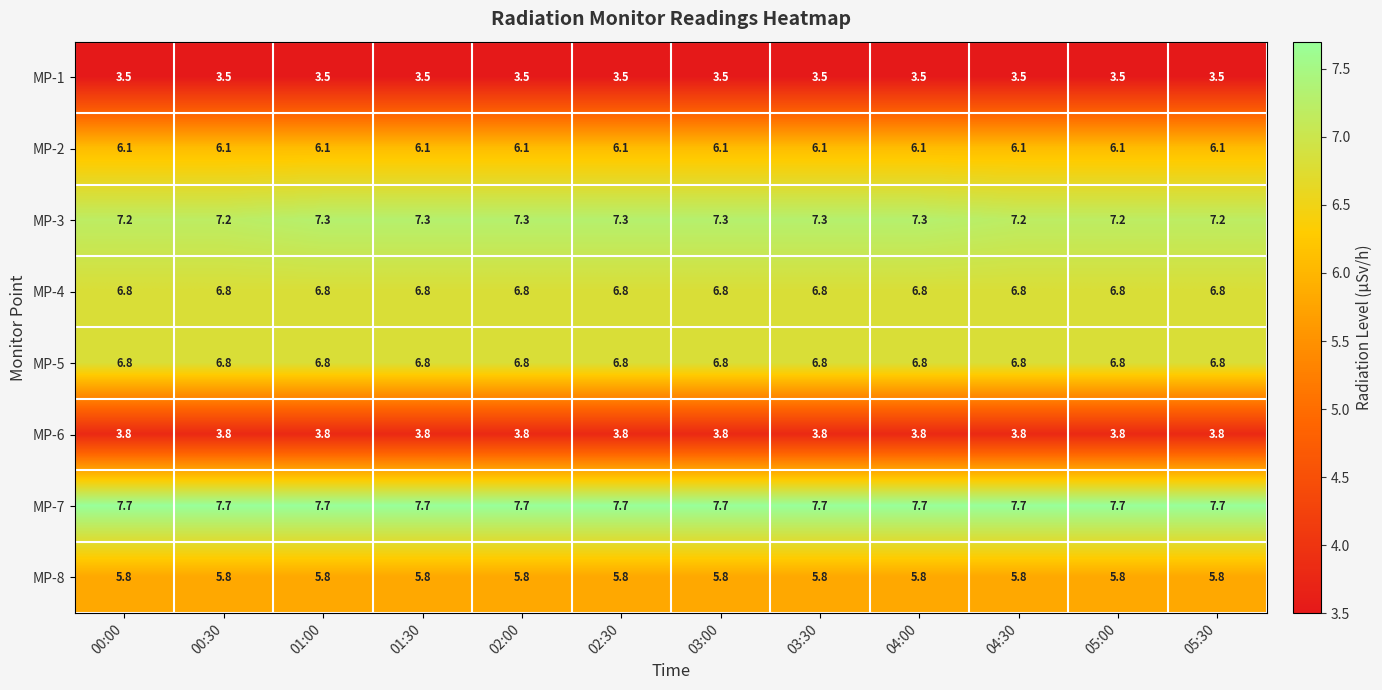

What is the lowest value of the MP-8 series?

5.8